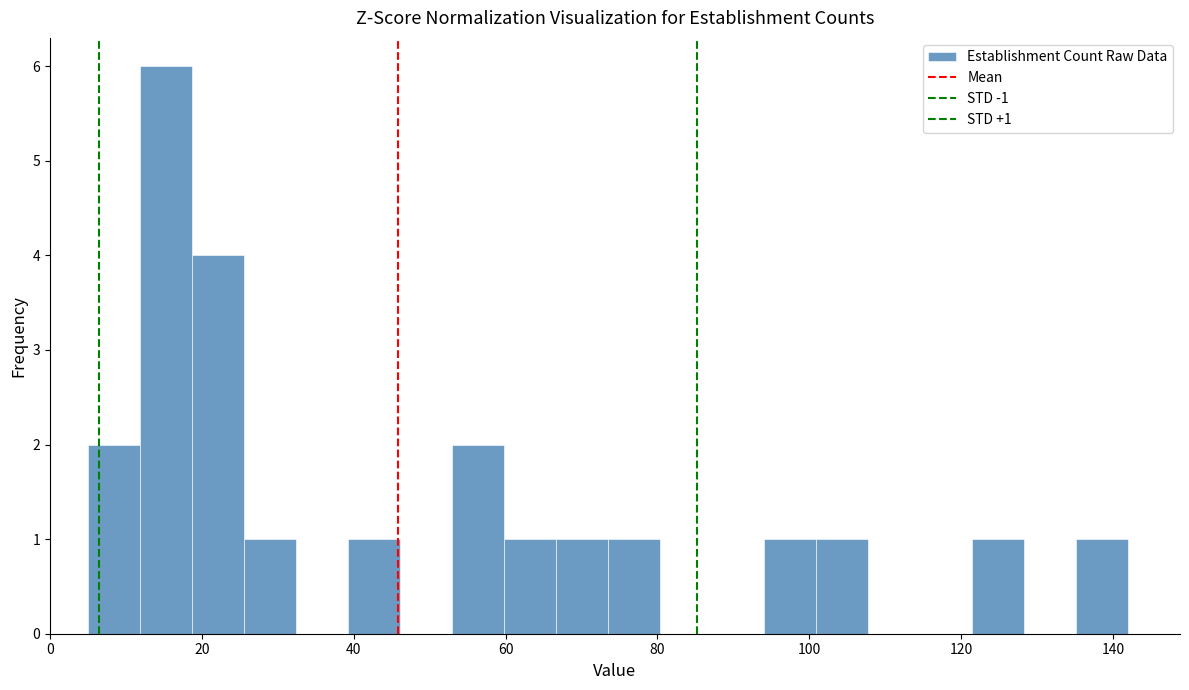

Around what value on the x-axis is the tallest bar? Give the approximate position of its centre, as read against the axis.

16